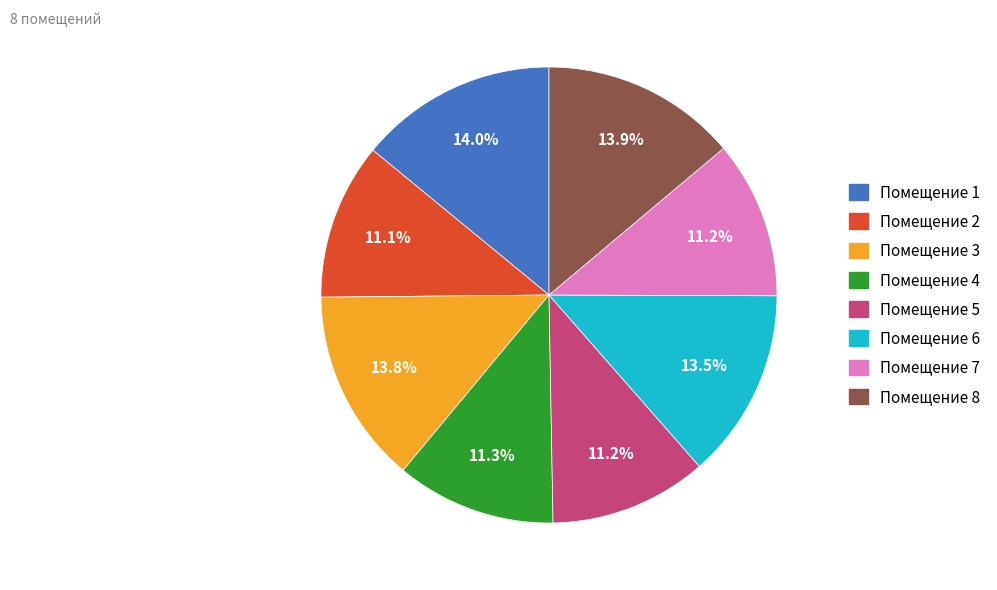

Is there a majority slice in this chart?

No